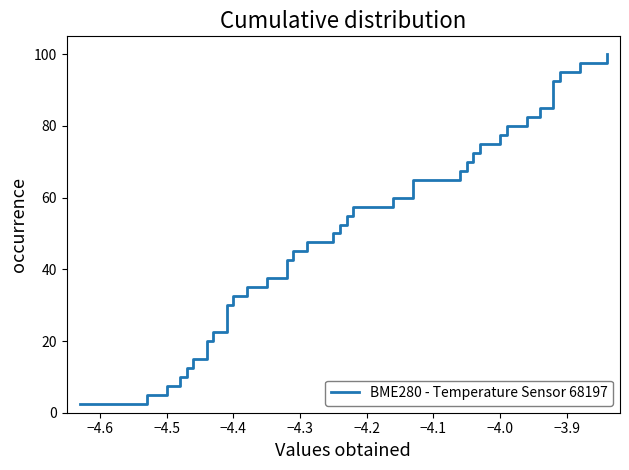

Reading left to right, extract all data points from this chart.

2.5	5.0	7.5	10.0	12.5	15.0	17.5	20.0	22.5	25.0	27.5	30.0	32.5	35.0	37.5	40.0	42.5	45.0	47.5	50.0	52.5	55.0	57.5	60.0	62.5	65.0	67.5	70.0	72.5	75.0	77.5	80.0	82.5	85.0	87.5	90.0	92.5	95.0	97.5	100.0